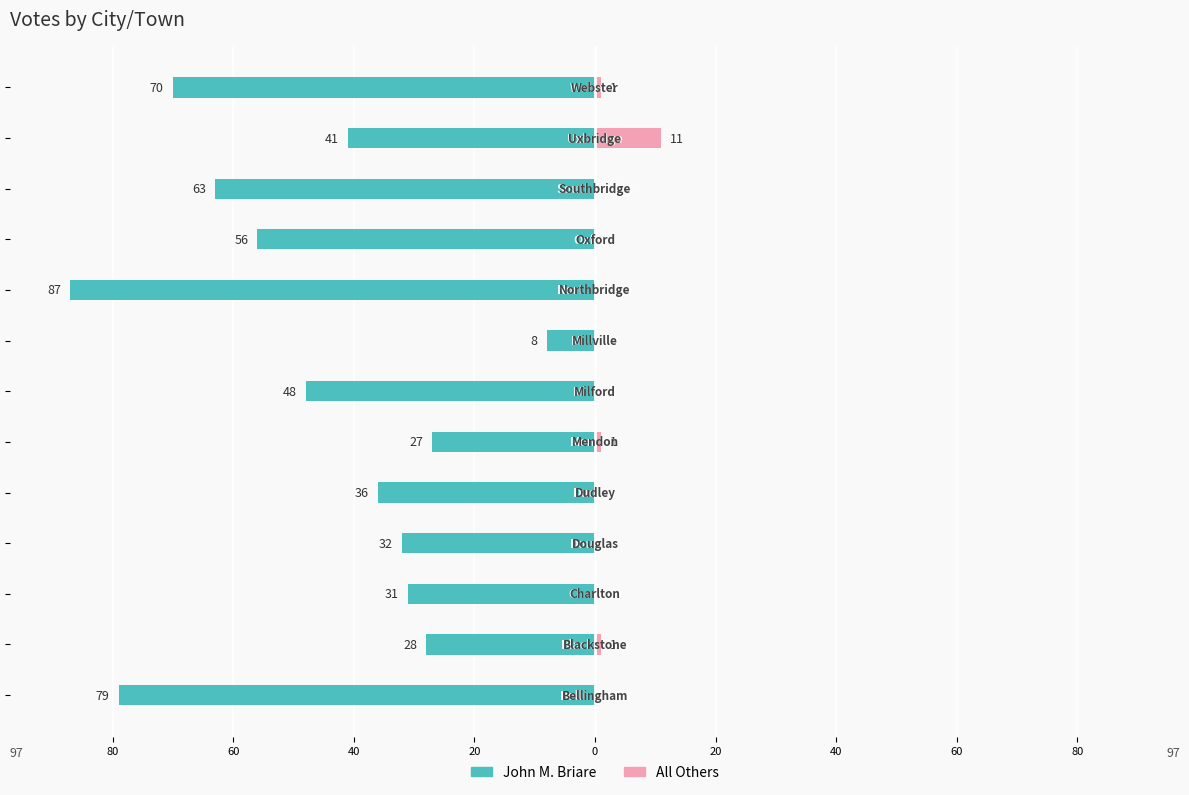

Which series has the largest range (max minus min)?

John M. Briare